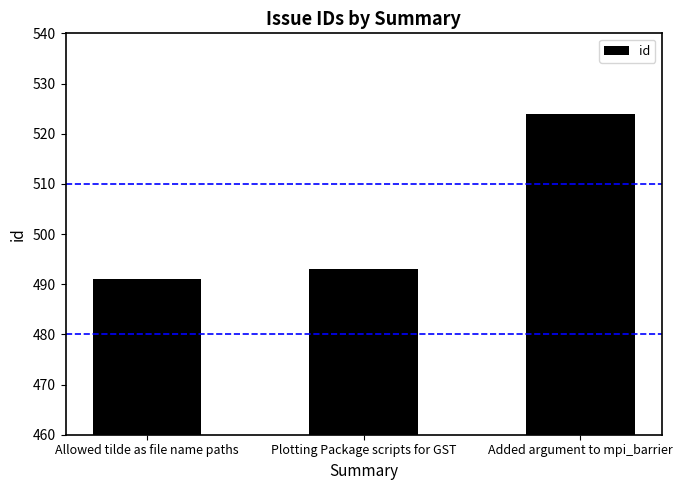

At which label is the value closest to 507?

Plotting Package scripts for GST